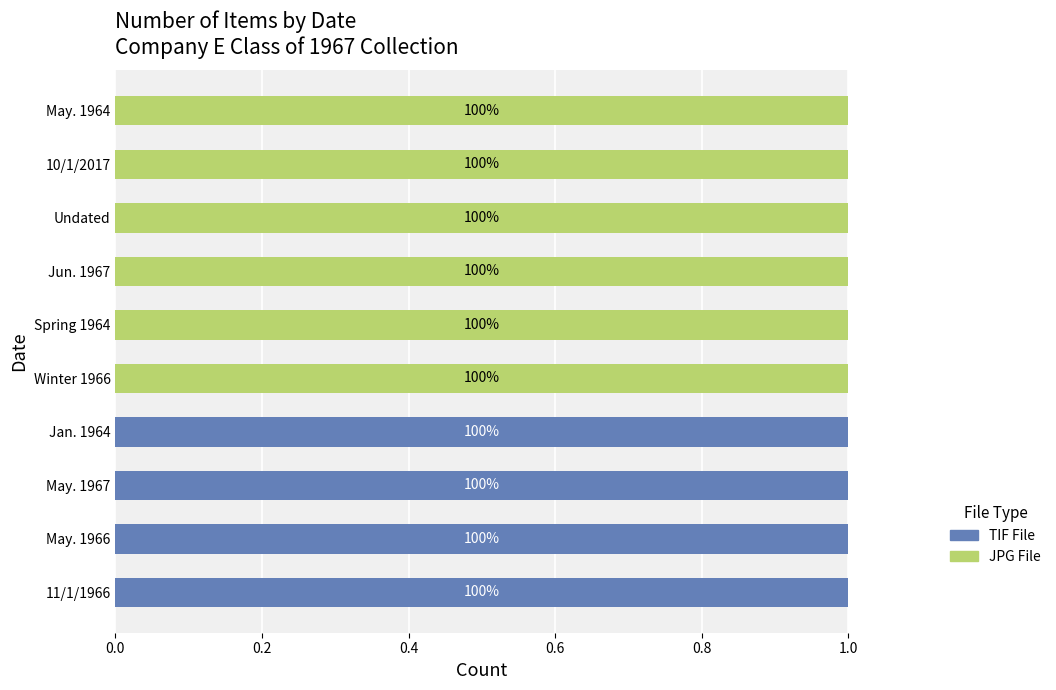

What are all the series names shown in the legend?

TIF File, JPG File